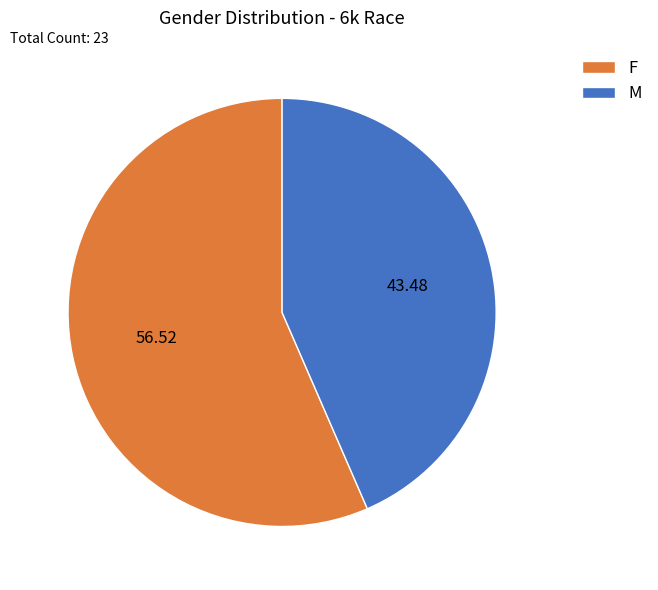

What is the smallest slice in the pie chart?

M